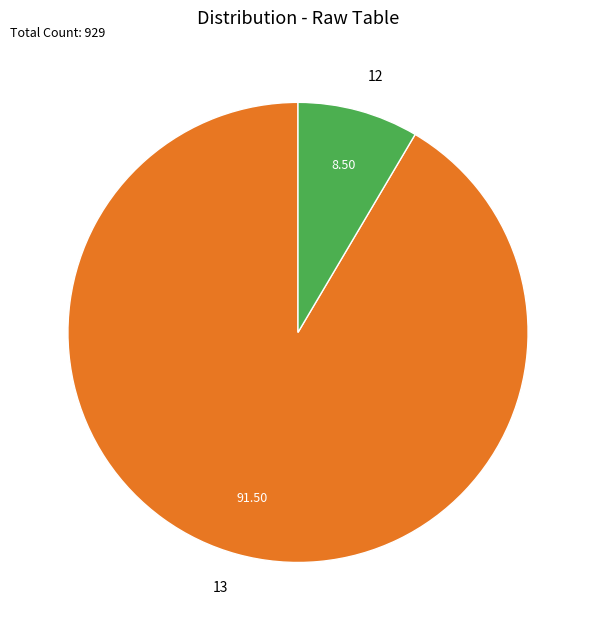

Approximately how many times larger is the value at 13 compared to 12?

10.8